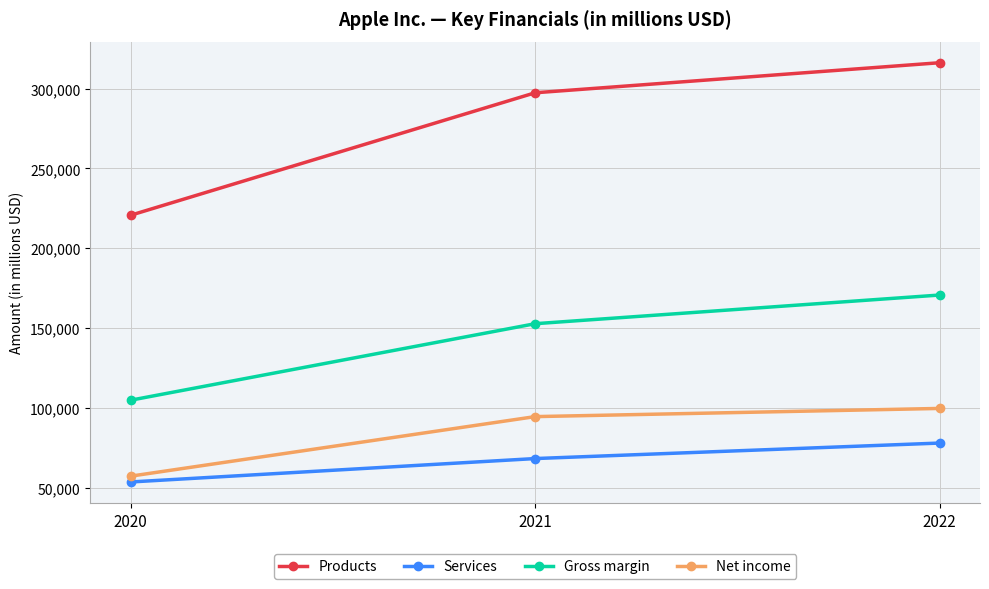

The value of Gross margin at 2020 is 33837. True or false?

False